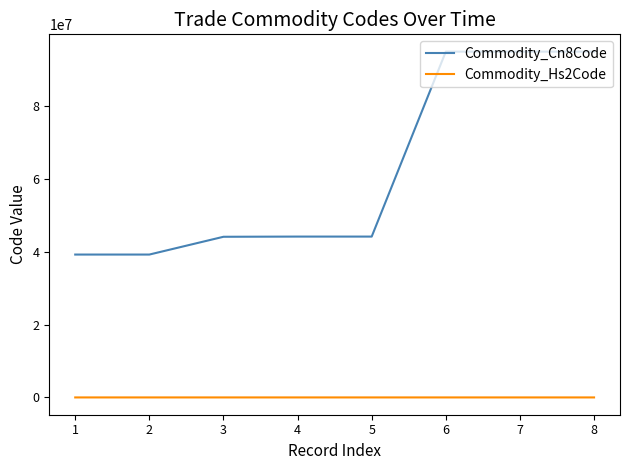

The value of Commodity_Cn8Code at 5 is 16900608. True or false?

False